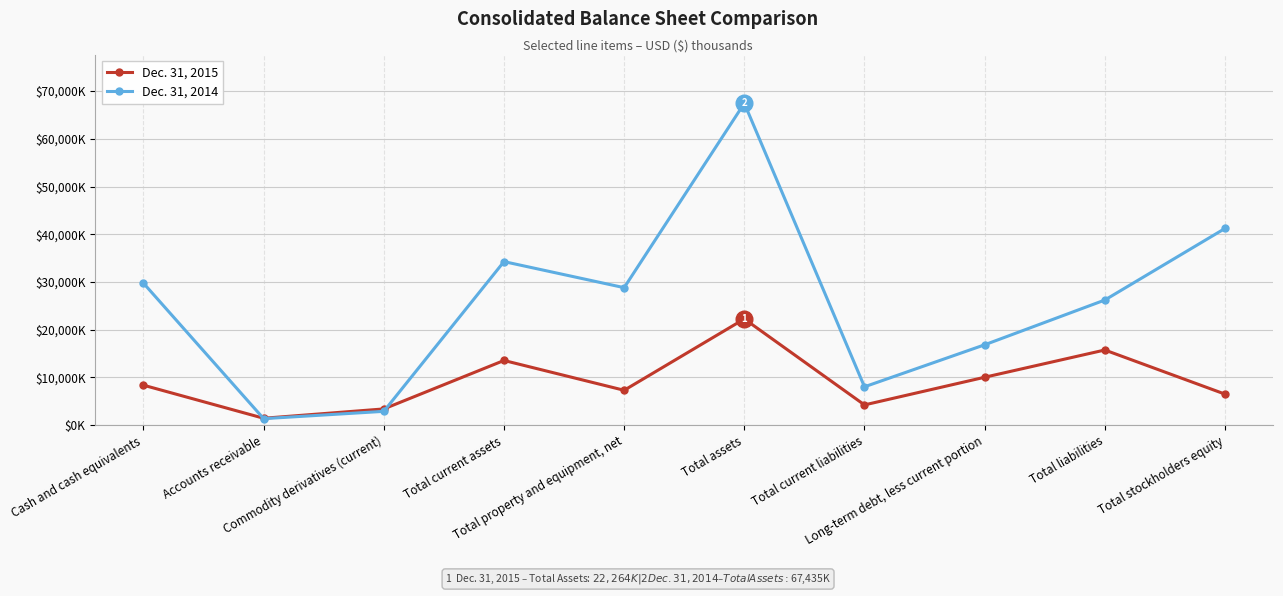

After their last crossing, which series has the higher values: Dec. 31, 2014 or Dec. 31, 2015?

Dec. 31, 2014